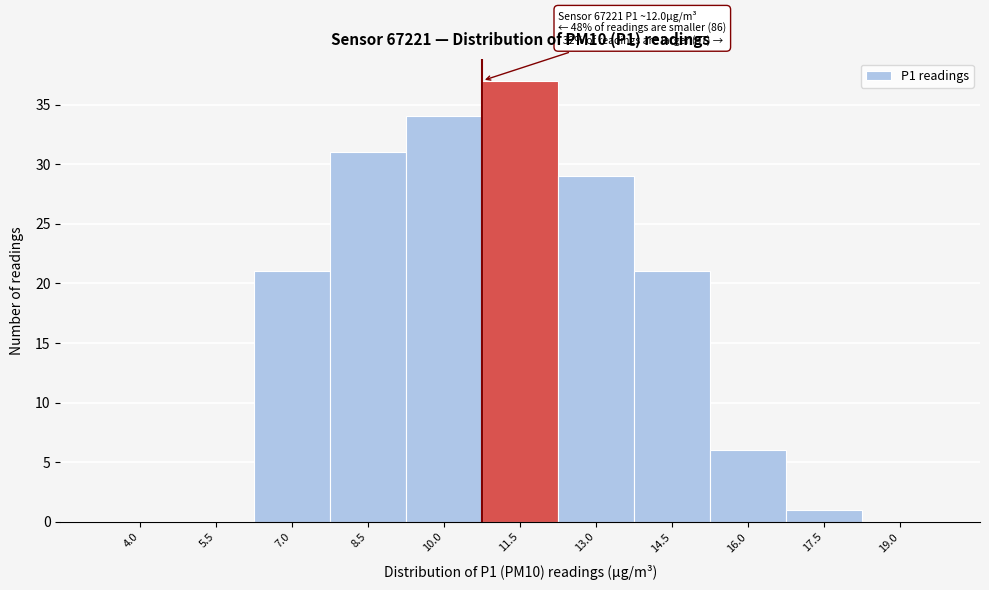

Reading right to left, extract all data points from this chart.

19.0=0	17.5=1	16.0=6	14.5=21	13.0=29	11.5=37	10.0=34	8.5=31	7.0=21	5.5=0	4.0=0